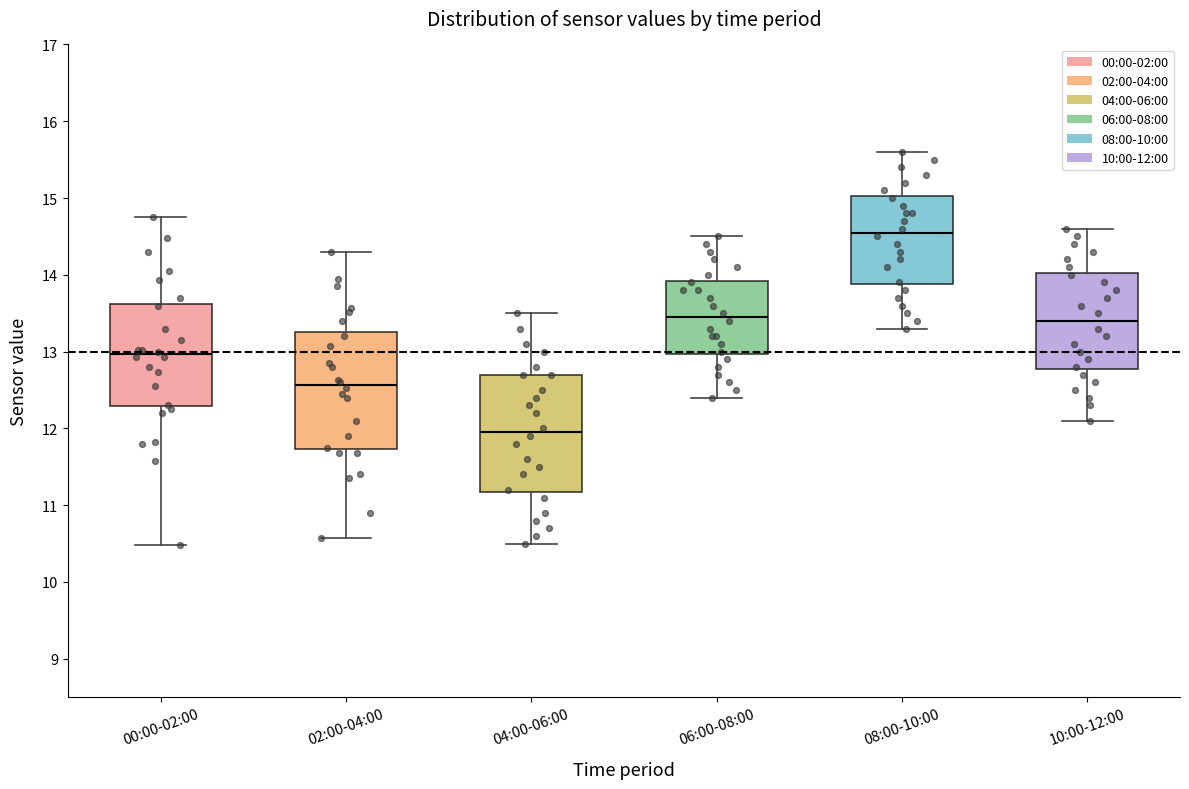

Where does the upper whisker of the box for 06:00-08:00 end on the y-axis? The values are not printed on the chart, so give them approximately, as read against the axis.

14.5